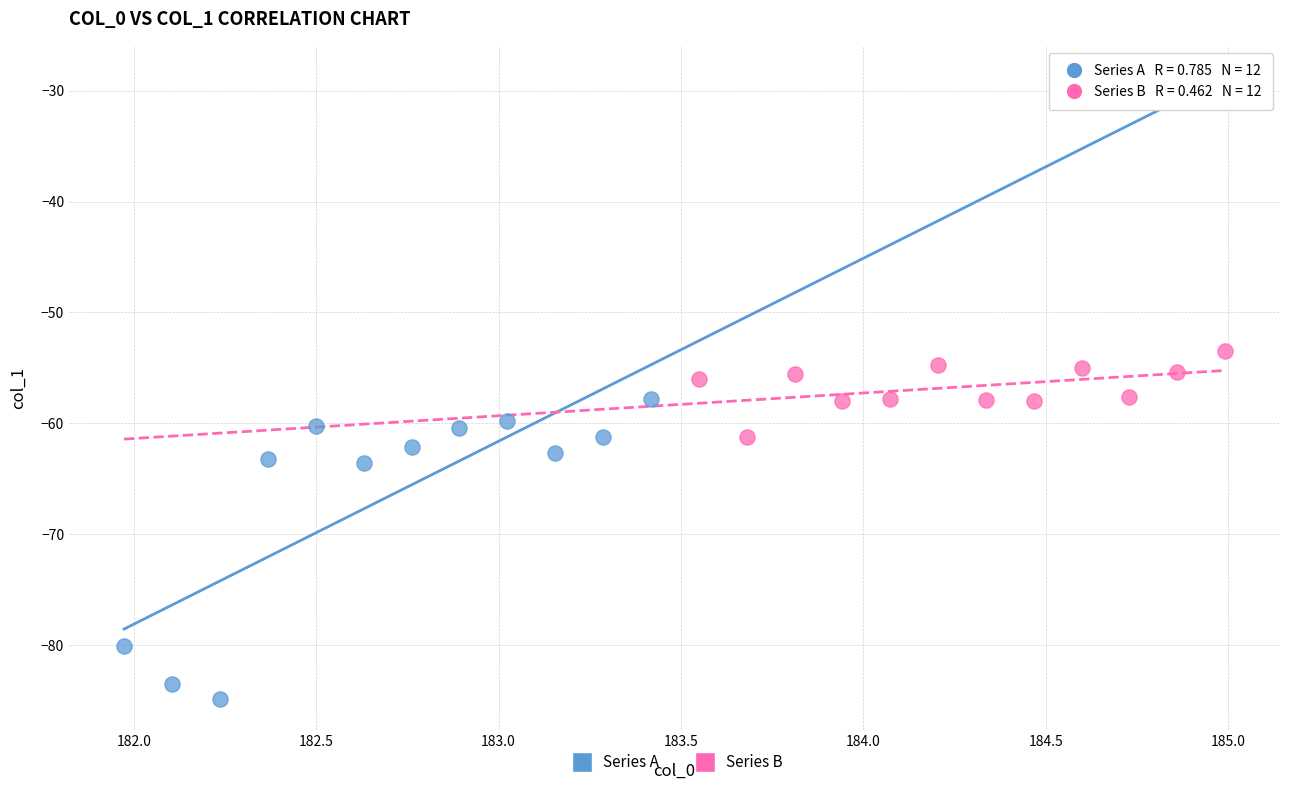

Which series contains the highest Y value?

Series B